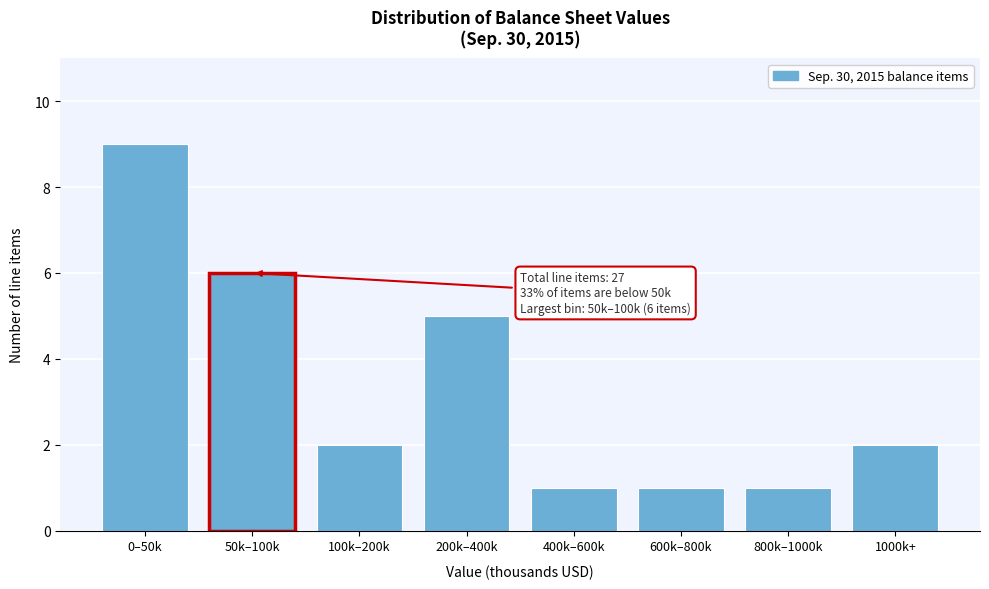

Reading left to right, transcribe all the data shown in this chart.

9	6	2	5	1	1	1	2